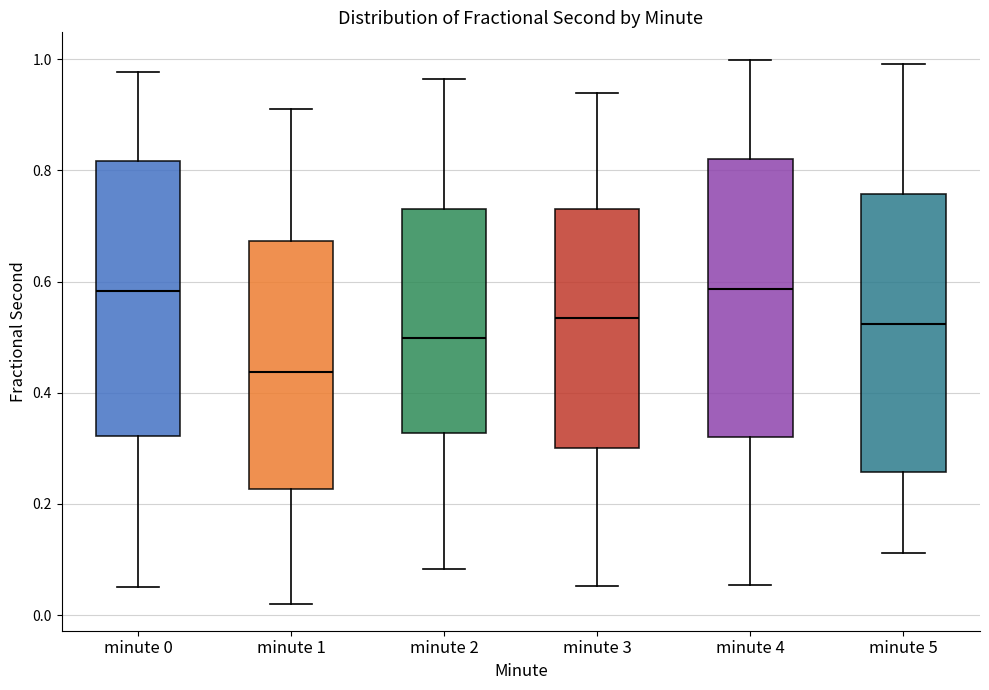

Where is the upper edge of the box for minute 1 on the y-axis? The values are not printed on the chart, so give them approximately, as read against the axis.

0.68